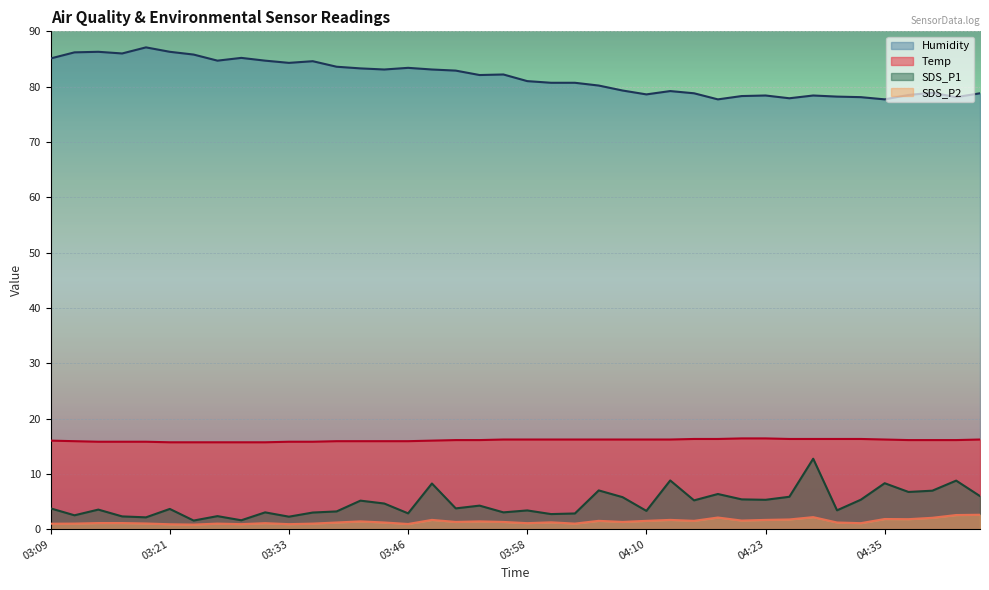

Where is the first local minimum for Humidity?

03:16